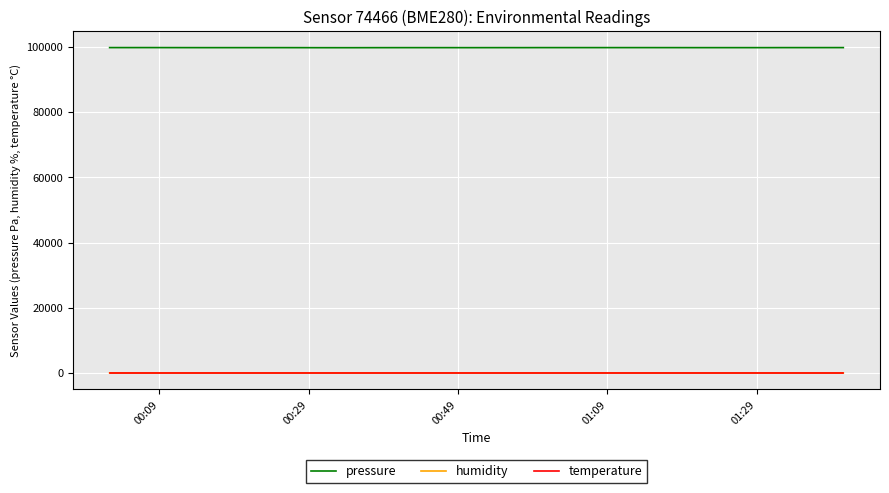

What are all the series names shown in the legend?

pressure, humidity, temperature